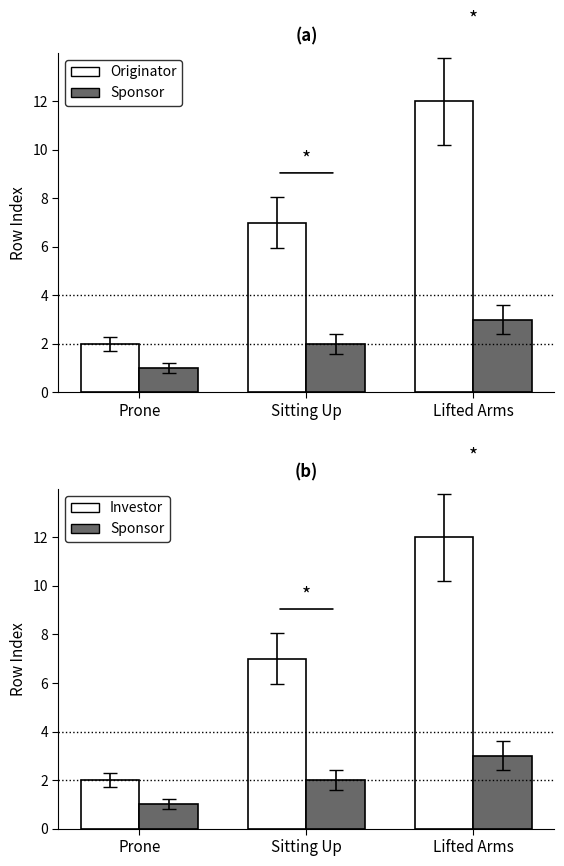

The value of Investor at Lifted Arms is 3. True or false?

False